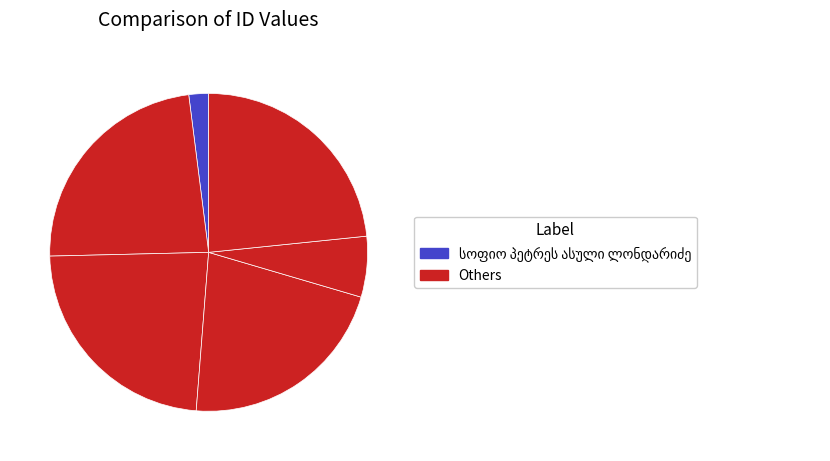

How many segments does this pie chart have?

6